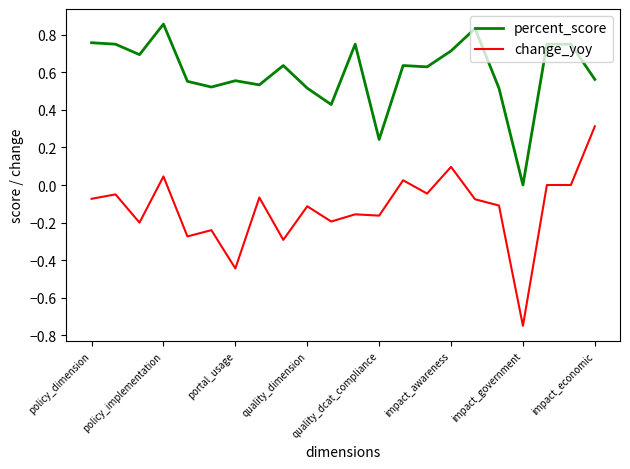

True or false: change_yoy and percent_score cross at least once.

False